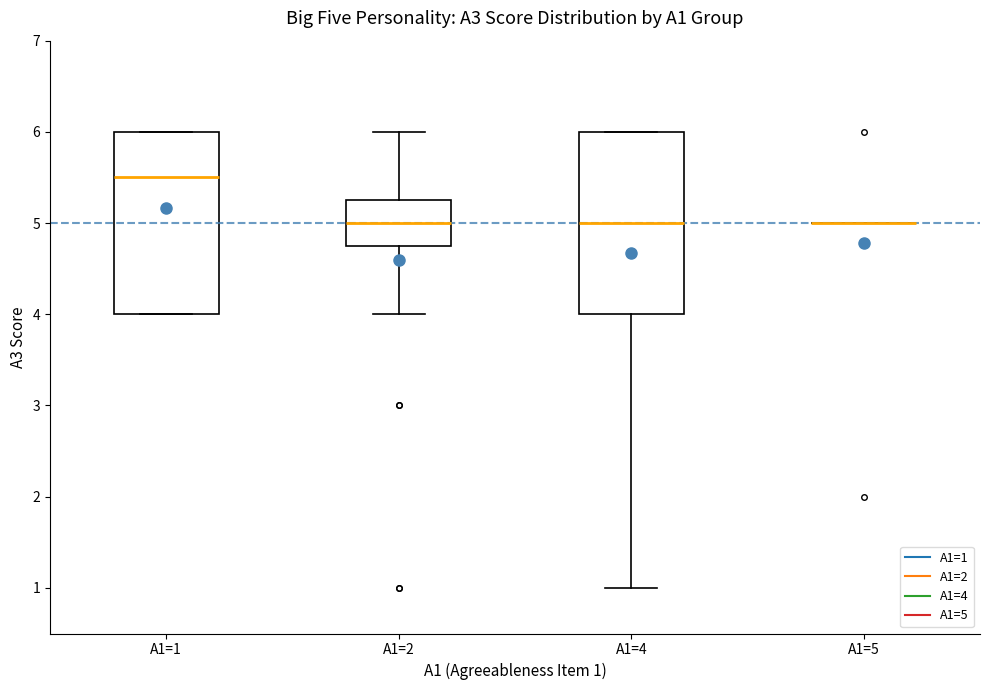

Reading left to right, transcribe this box plot: for each box, give where its median line is, the range the box spans, and where its two whiskers end, as read against the y-axis. The values are not printed on the chart, so give them approximately, as read against the axis.

A1=1: median 5.5, box 4.0 to 6.0, whiskers 4.0 to 6.0
A1=2: median 5.0, box 4.8 to 5.3, whiskers 4.0 to 6.0
A1=4: median 5.0, box 4.0 to 6.0, whiskers 1.0 to 6.0
A1=5: box collapsed to a line at 5.0, whiskers 5.0 to 5.0